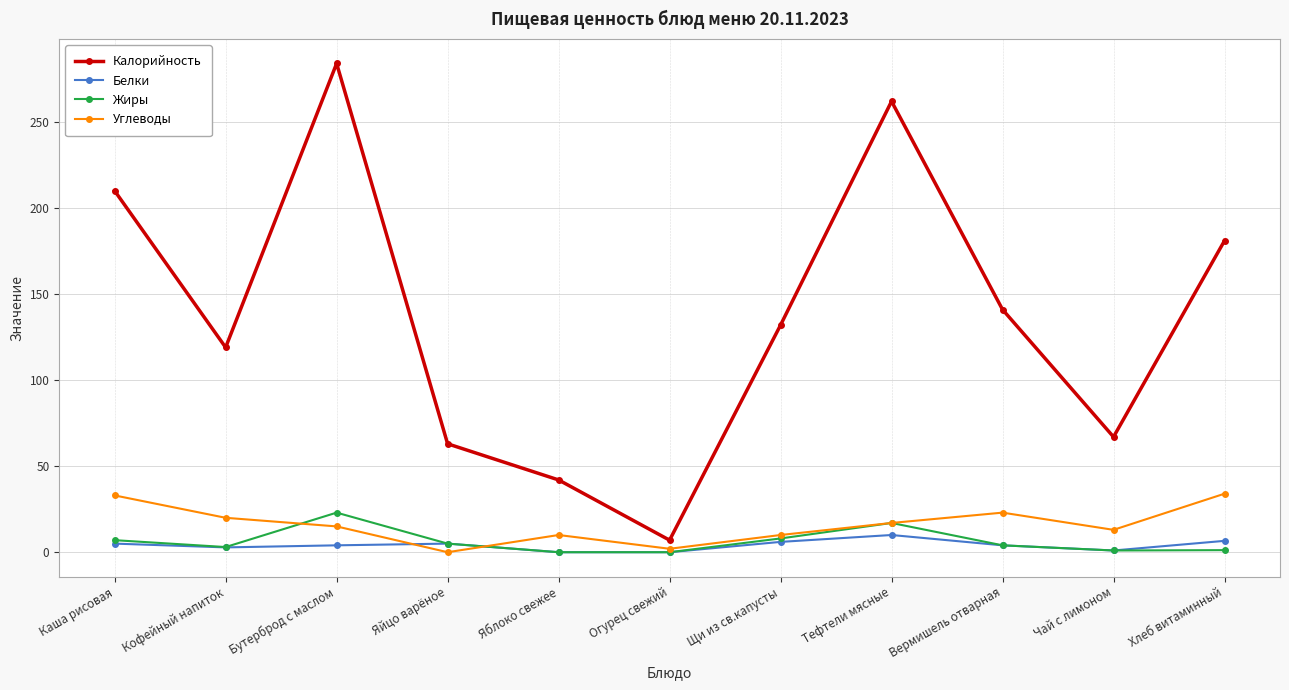

What is the difference between the maximum and minimum values in the Жиры series?

23.0